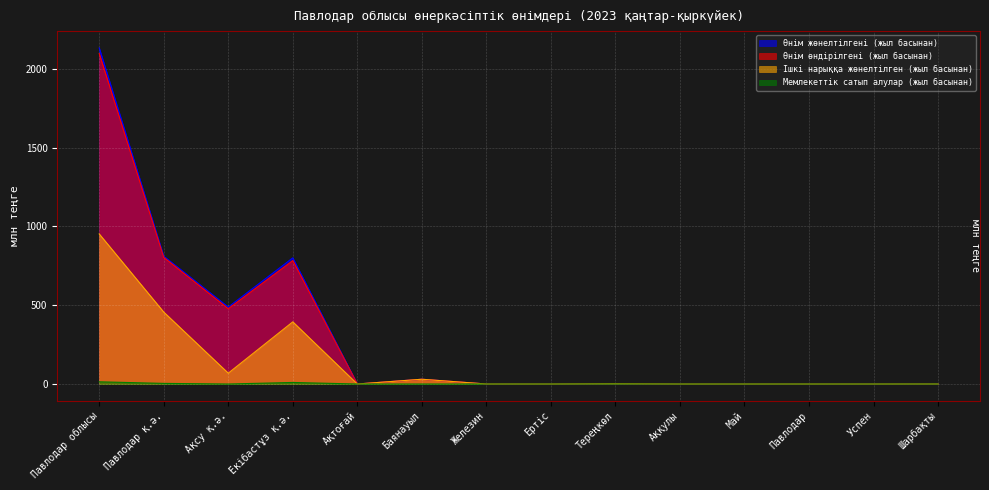

What is the total value across all series at Тереңкөл?

5.5